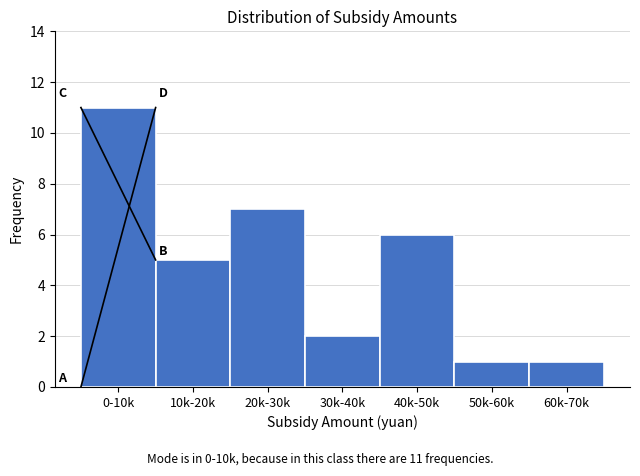

Reading left to right, transcribe all the data shown in this chart.

11	5	7	2	6	1	1